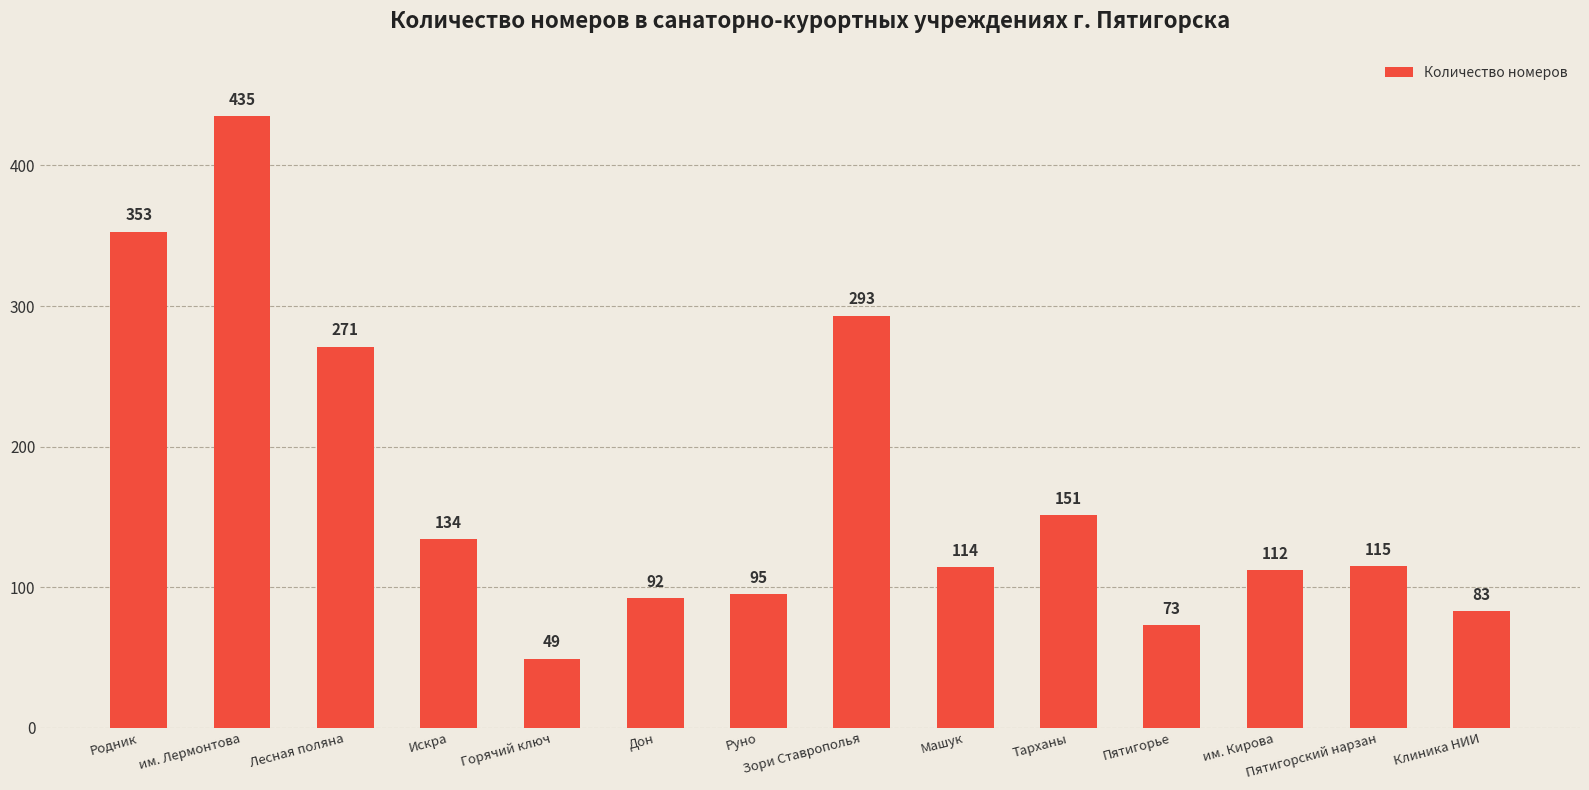

What is the value of the 6th bar from the left?

92